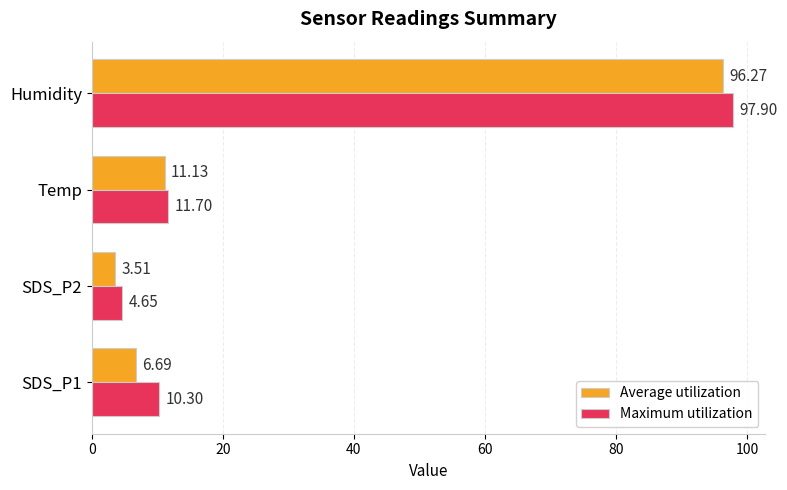

Which category has the highest value across all series?

Humidity